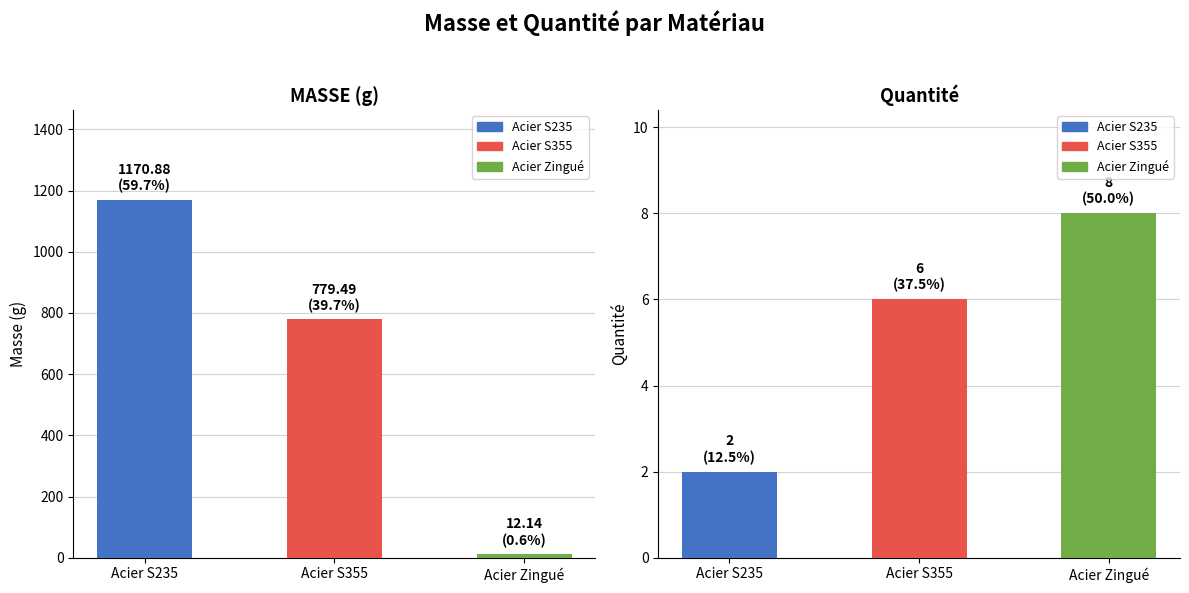

Is it true that Quantité equals 8.0 at Acier Zingué?

True